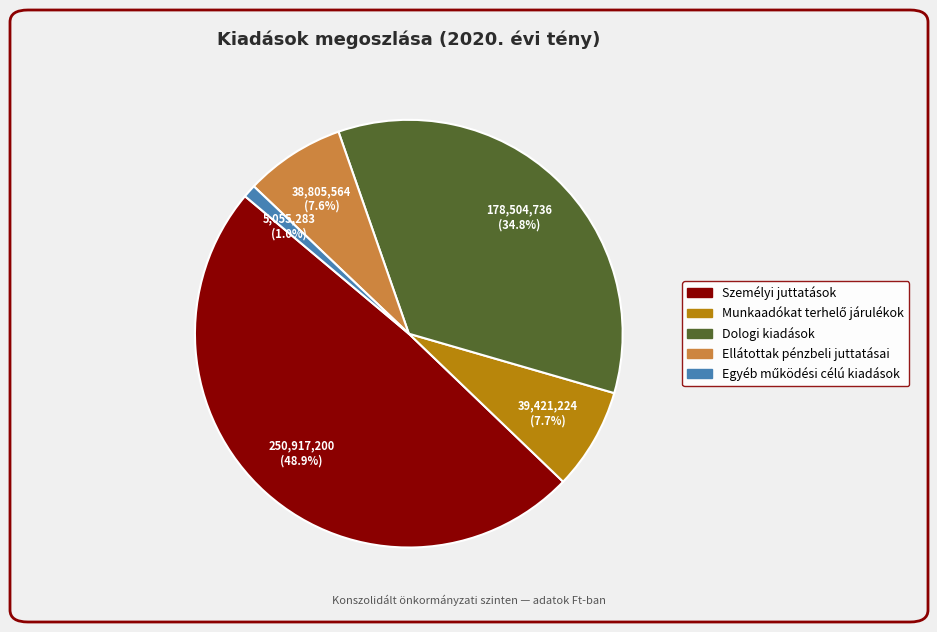

Does any single category account for the majority?

No